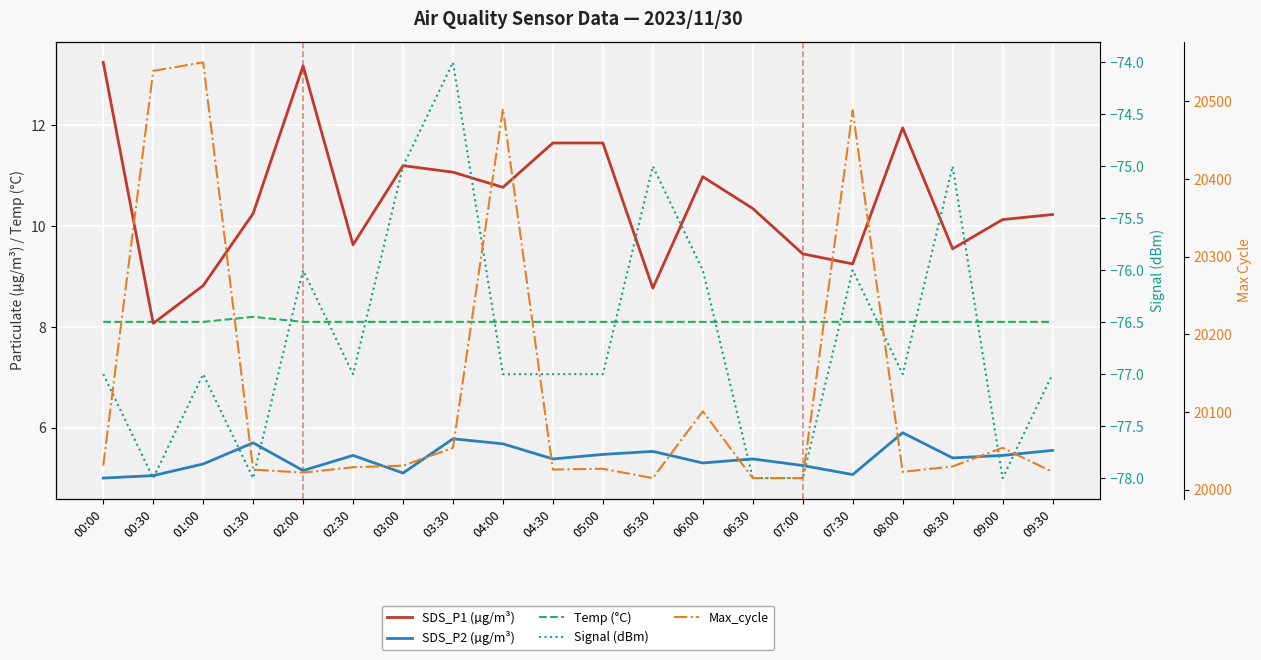

True or false: Signal (dBm) and SDS_P1 (µg/m³) cross at least once.

False